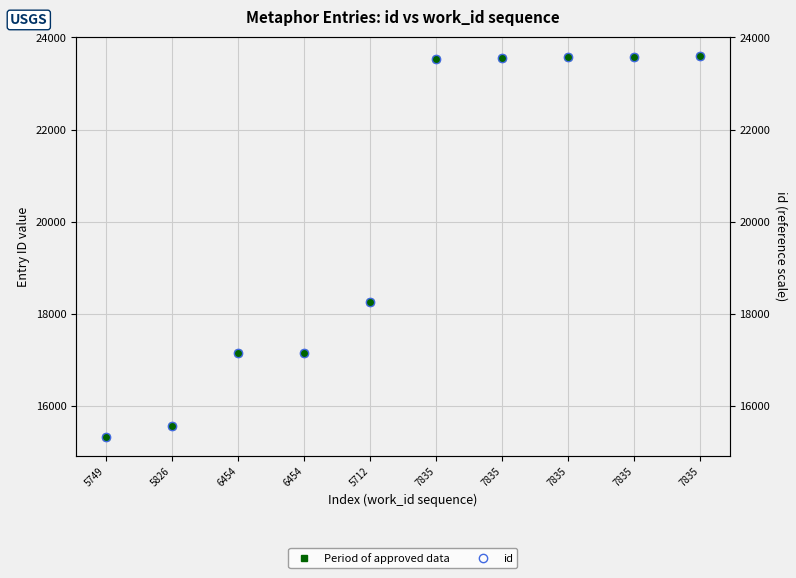

Which series changed the most between 7835 and 7835?

Period of approved data